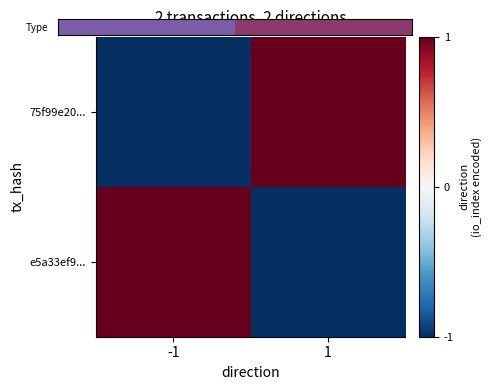

Which series has the widest spread of values?

e5a33ef9...